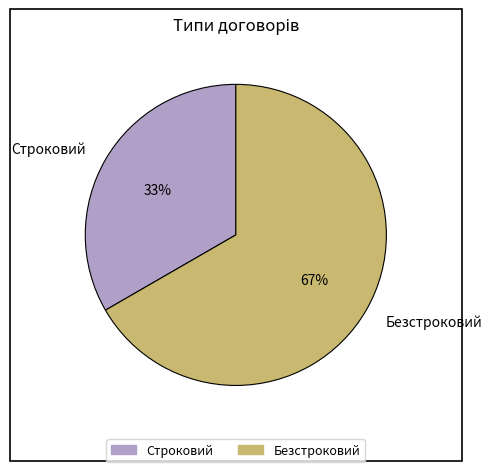

To the nearest percent, what is the average slice percentage?

50%